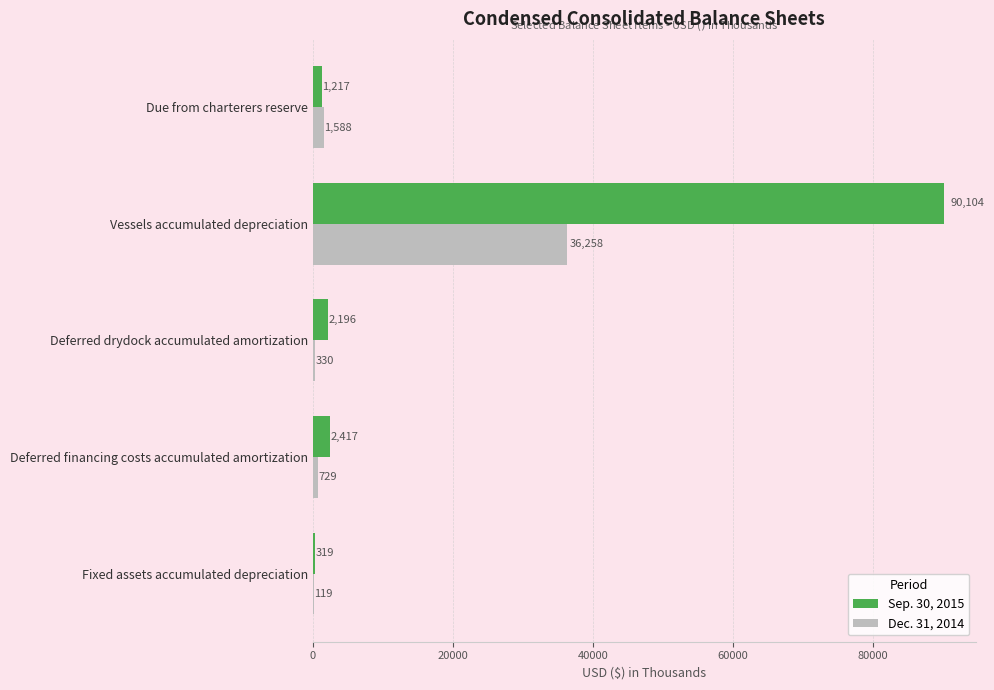

Is it true that Dec. 31, 2014 equals 36258 at Vessels accumulated depreciation?

True